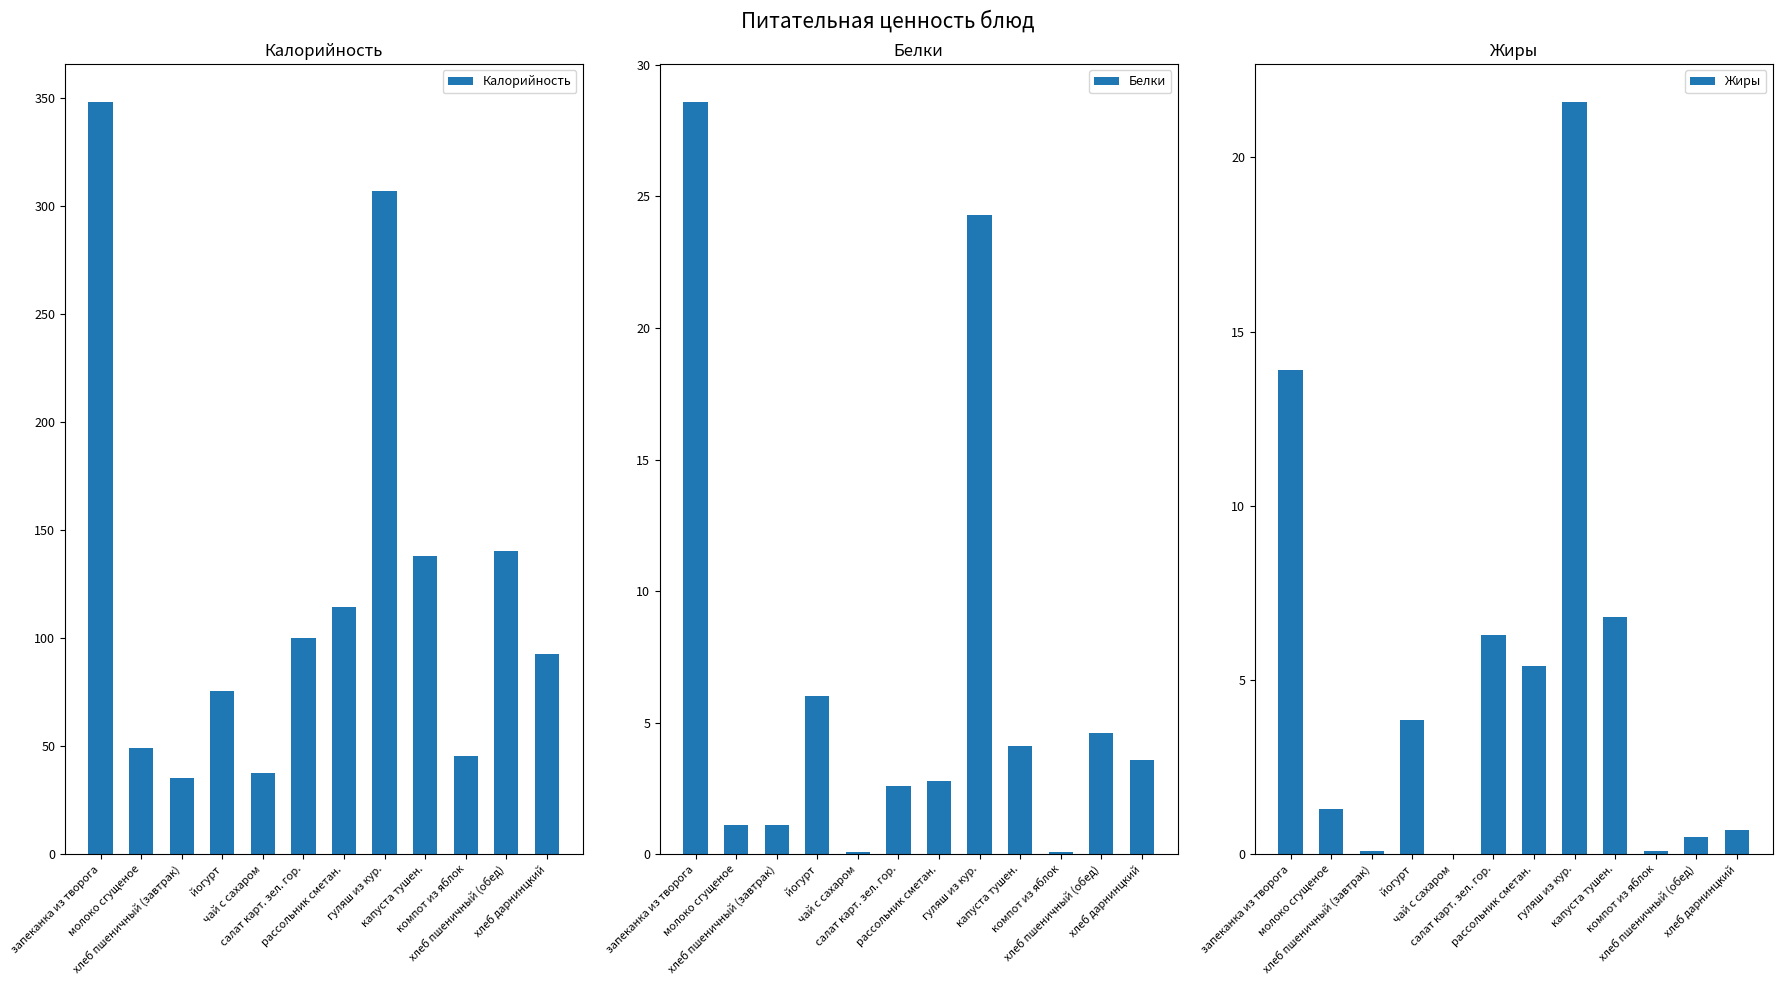

What is the spread (max minus min) of values at запеканка из творога?

334.6